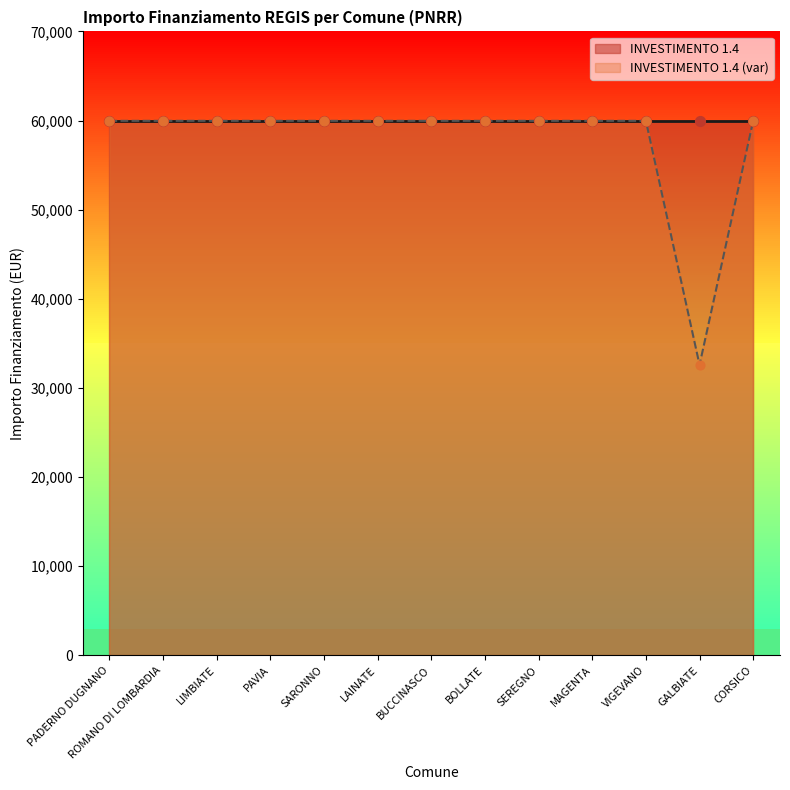

Between SARONNO and BUCCINASCO, which is larger?

SARONNO